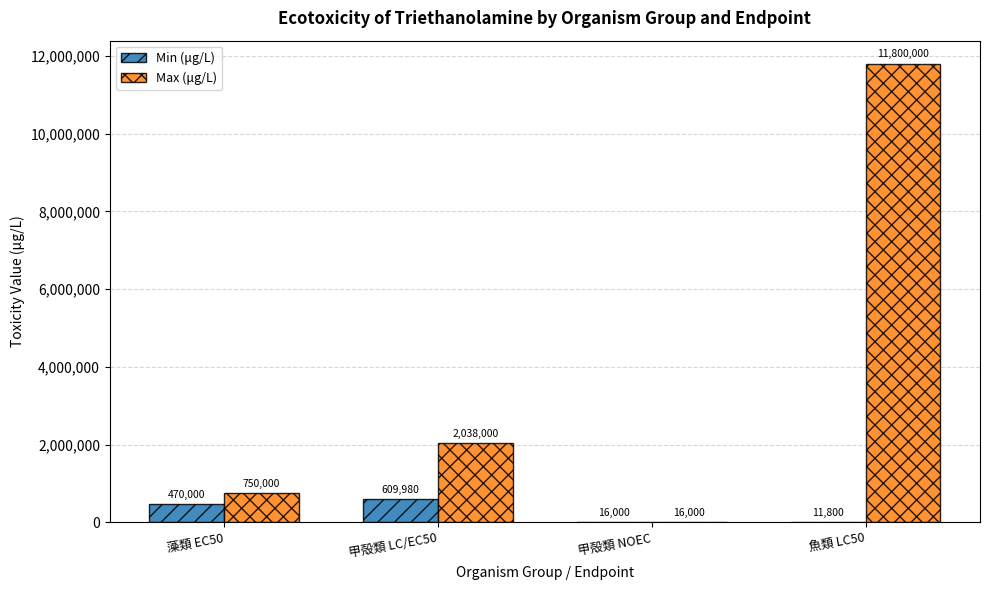

The value of Min (μg/L) at 甲殻類 LC/EC50 is 992997. True or false?

False